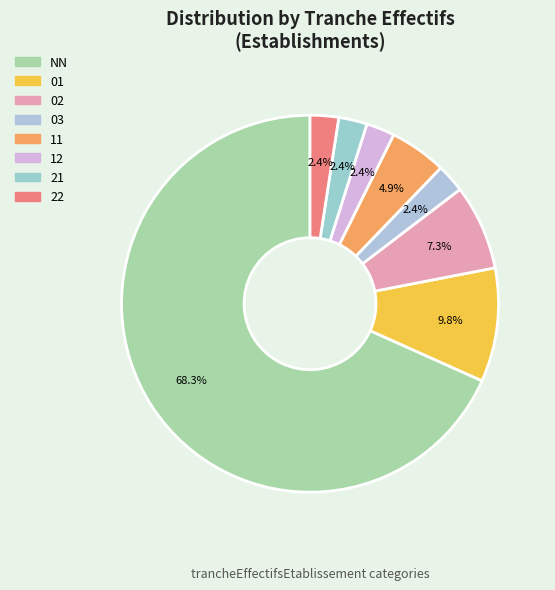

True or false: 03 accounts for 2% of the total.

True